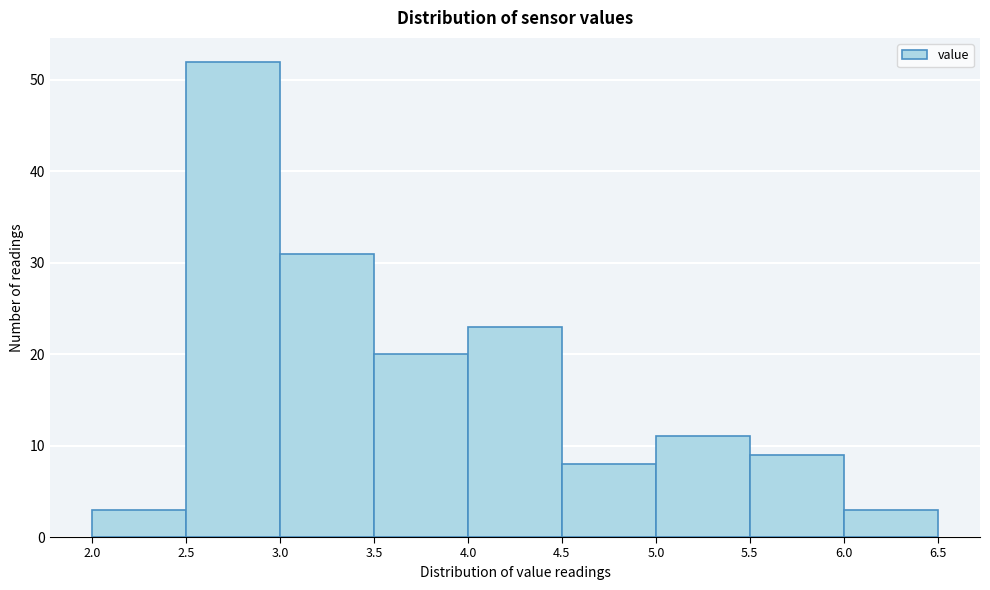

Reading left to right, list every bar in this chart as the range it spans on the x-axis followed by its height. The values are not printed on the chart, so give them approximately, as read against the axis.

2.0 to 2.5: 3
2.5 to 3.0: 52
3.0 to 3.5: 31
3.5 to 4.0: 20
4.0 to 4.5: 23
4.5 to 5.0: 8
5.0 to 5.5: 11
5.5 to 6.0: 9
6.0 to 6.5: 3